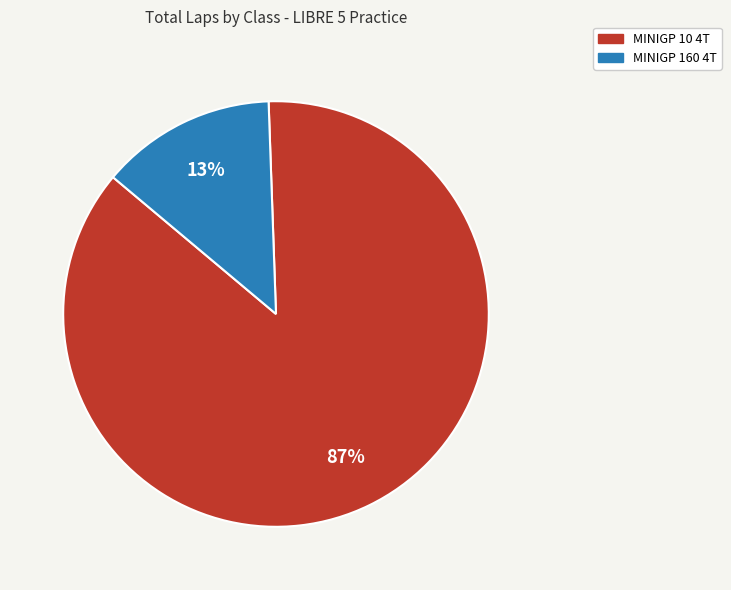

How many segments does this pie chart have?

2